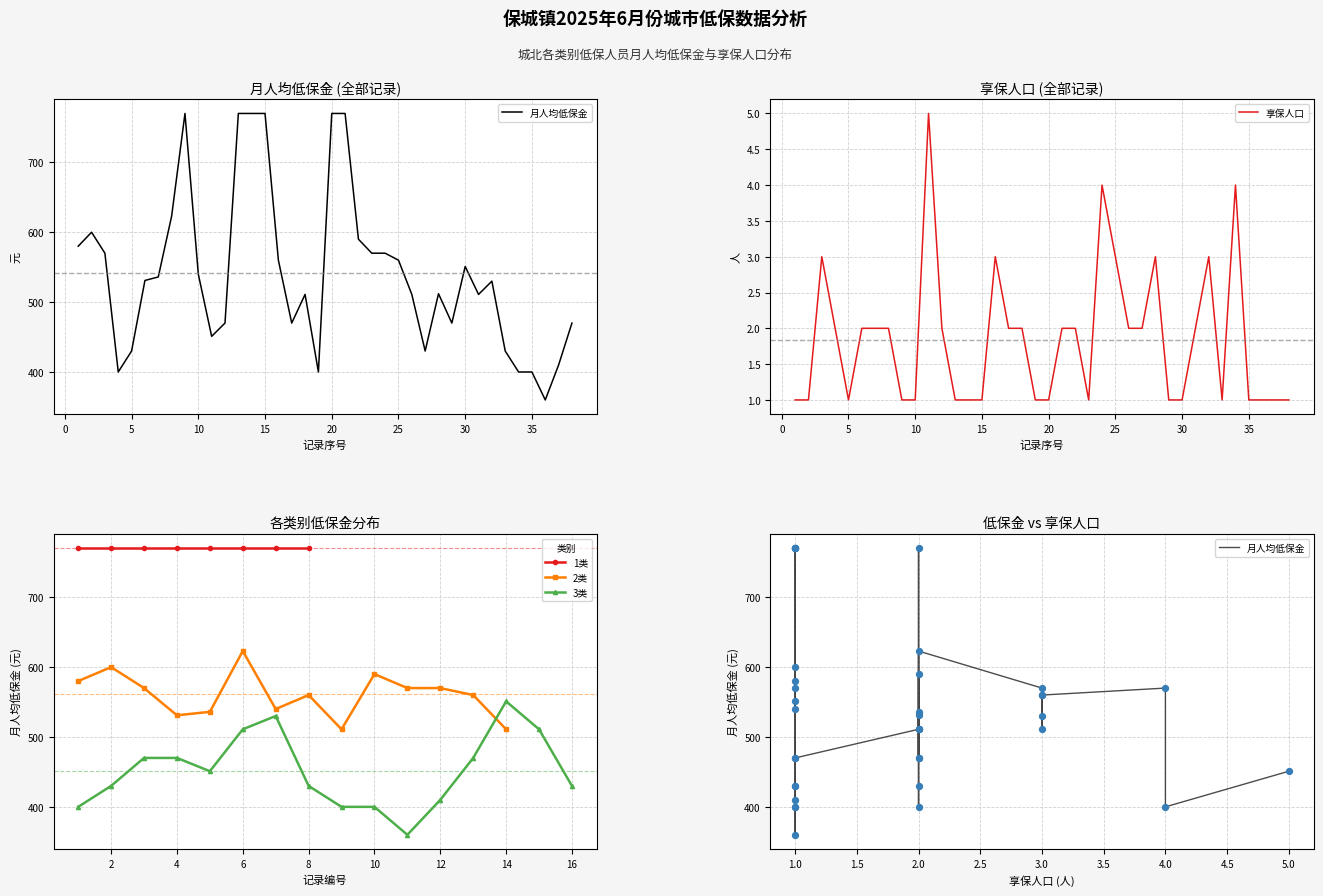

What is the highest value of the 享保人口 series?

5